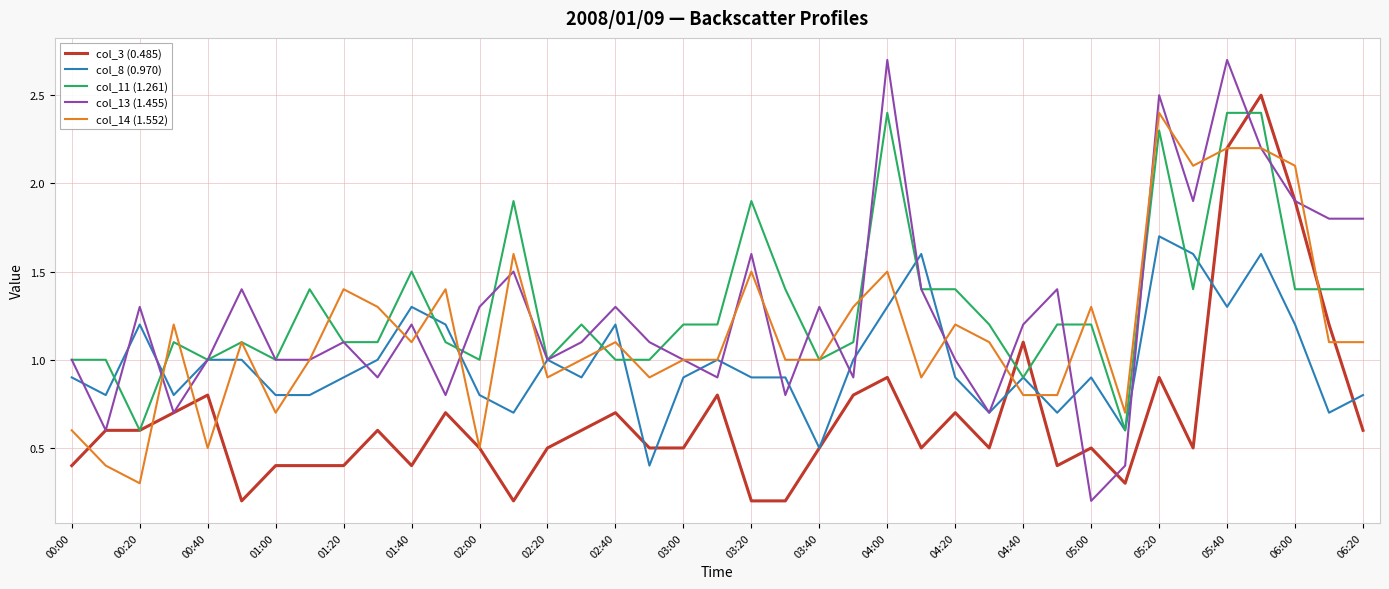

What is the greatest value displayed?

2.7